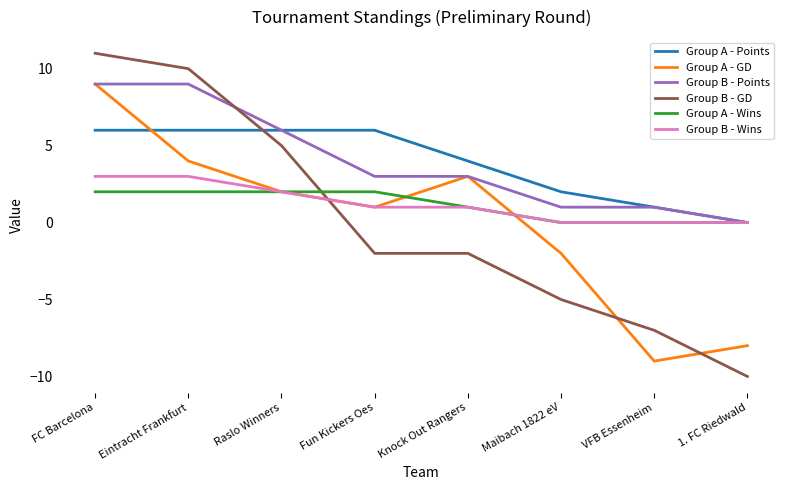

How many negative values does the Group B - GD series have?

5